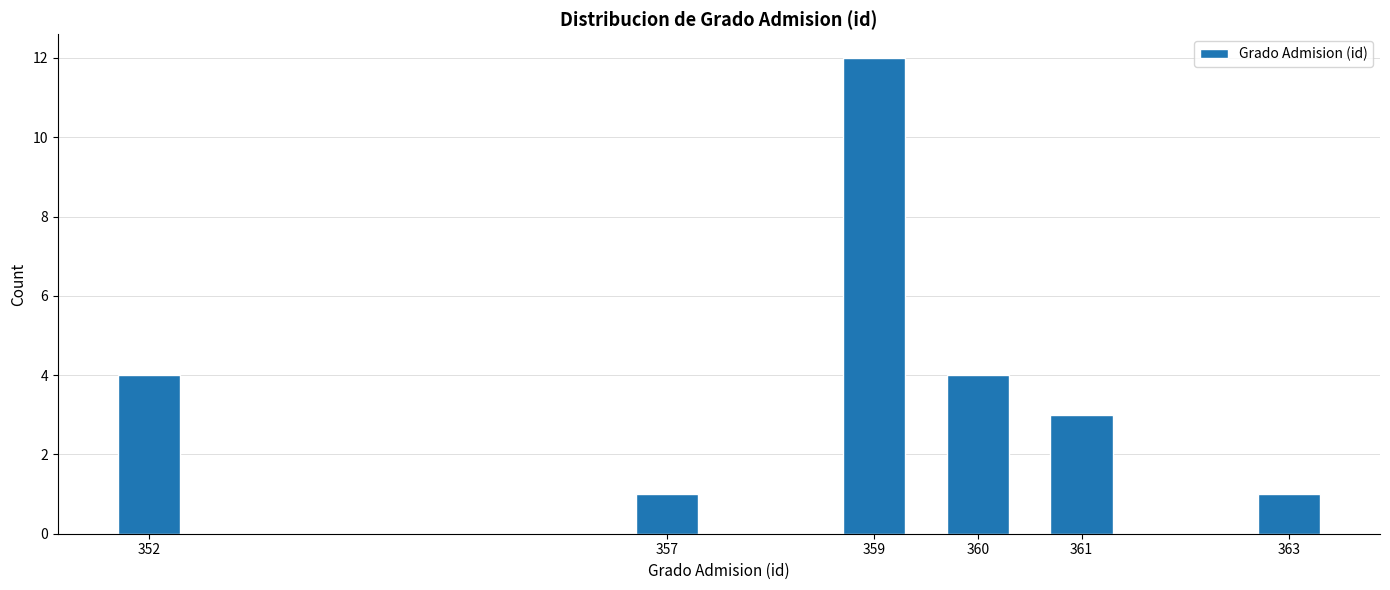

Reading left to right, list all the values displayed in this chart.

352=4	357=1	359=12	360=4	361=3	363=1